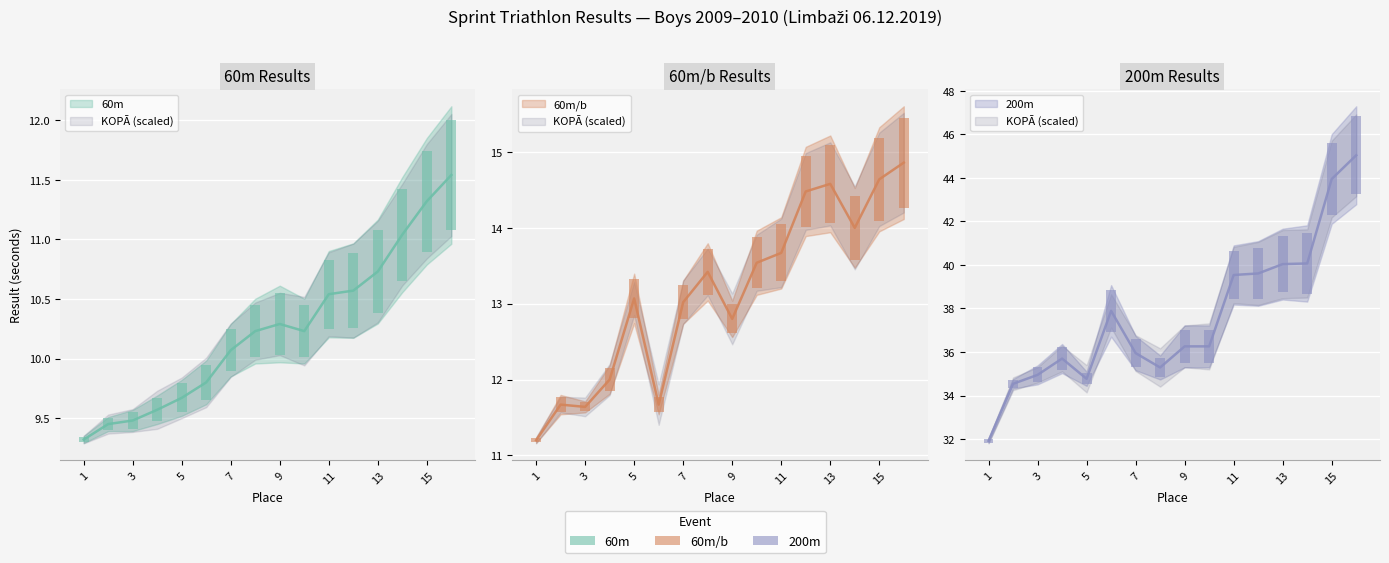

List the labels in order of 60m/b value, largest first.

16, 15, 13, 12, 14, 11, 10, 8, 5, 7, 9, 4, 2, 6, 3, 1